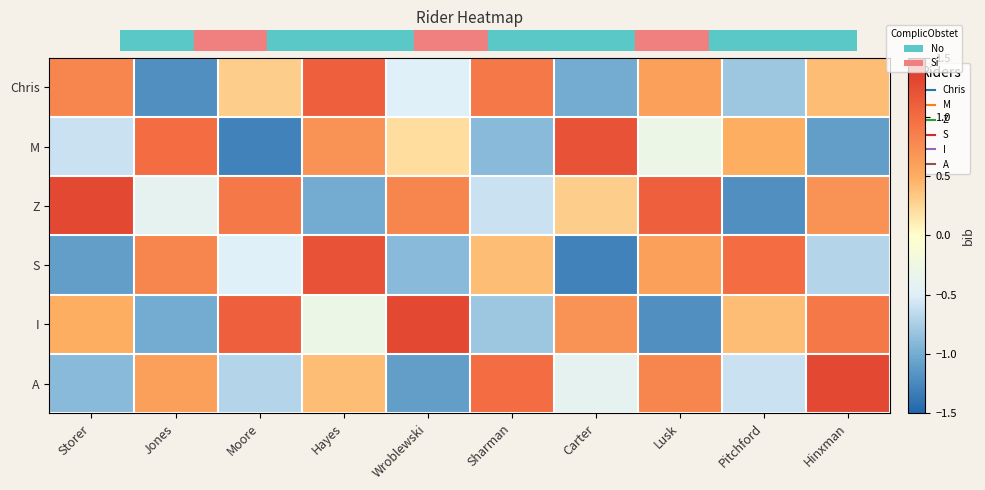

What is the sum of all Z values?

1.9